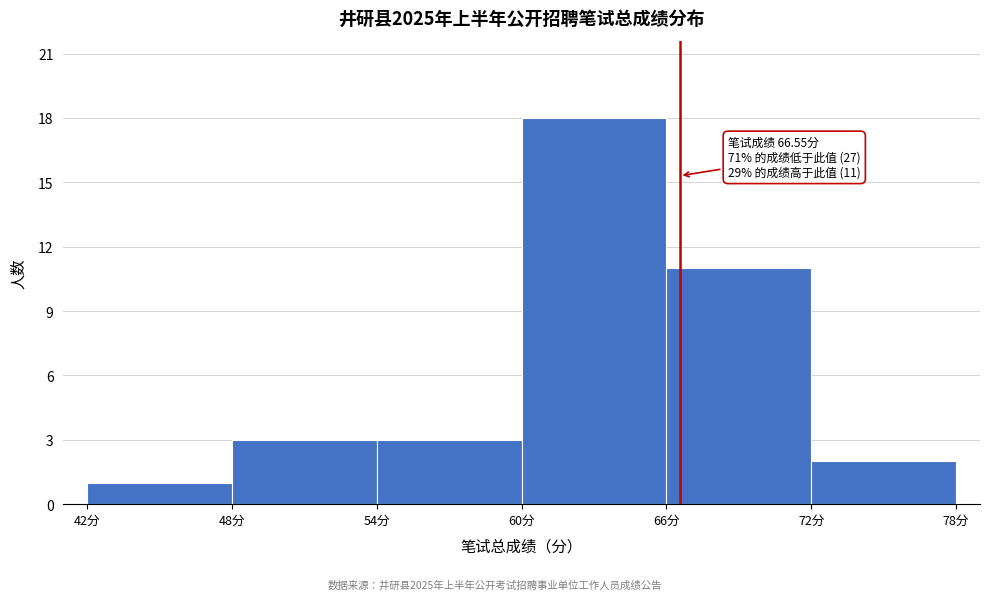

Over which range of the x-axis is the bar tallest?

60 to 66